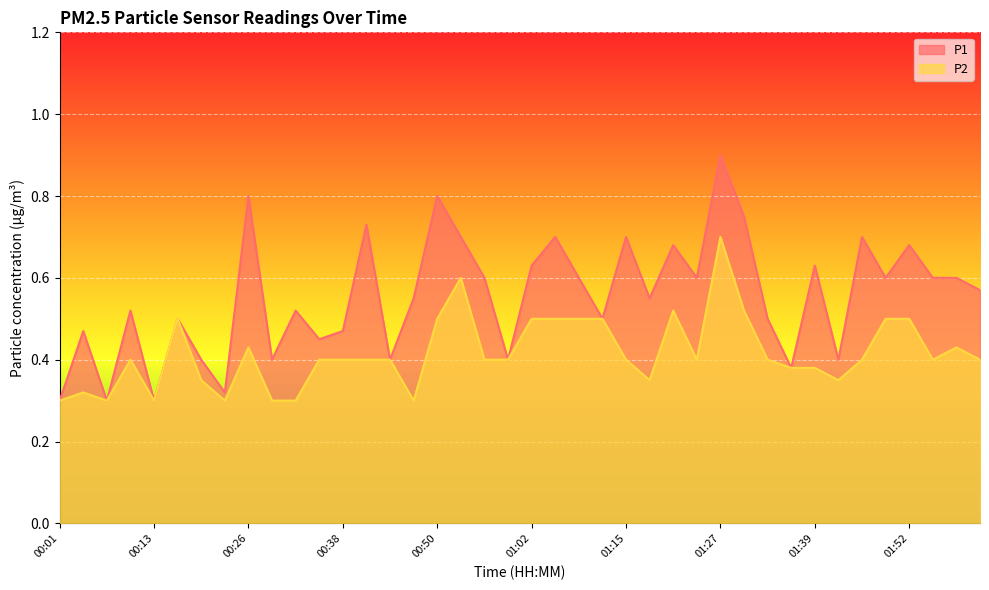

What is the sum of all P2 values?

16.6